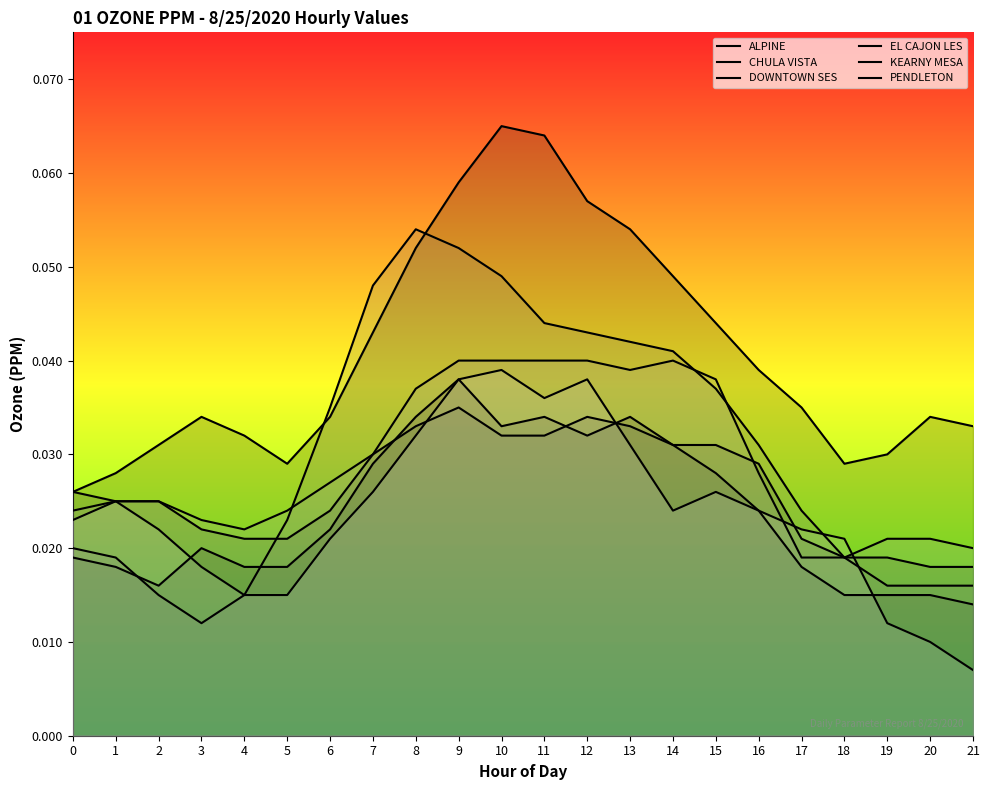

What are all the series names shown in the legend?

ALPINE, CHULA VISTA, DOWNTOWN SES, EL CAJON LES, KEARNY MESA, PENDLETON